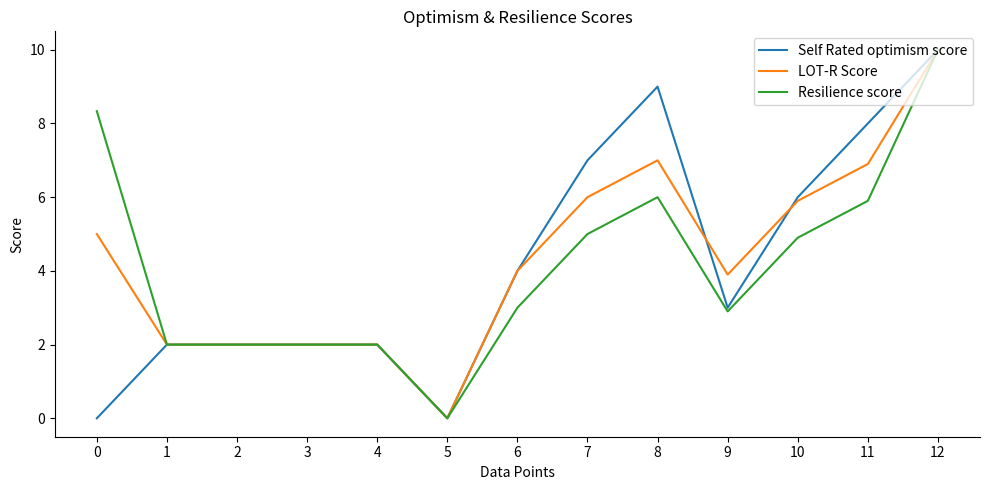

What are all the series names shown in the legend?

Self Rated optimism score, LOT-R Score, Resilience score